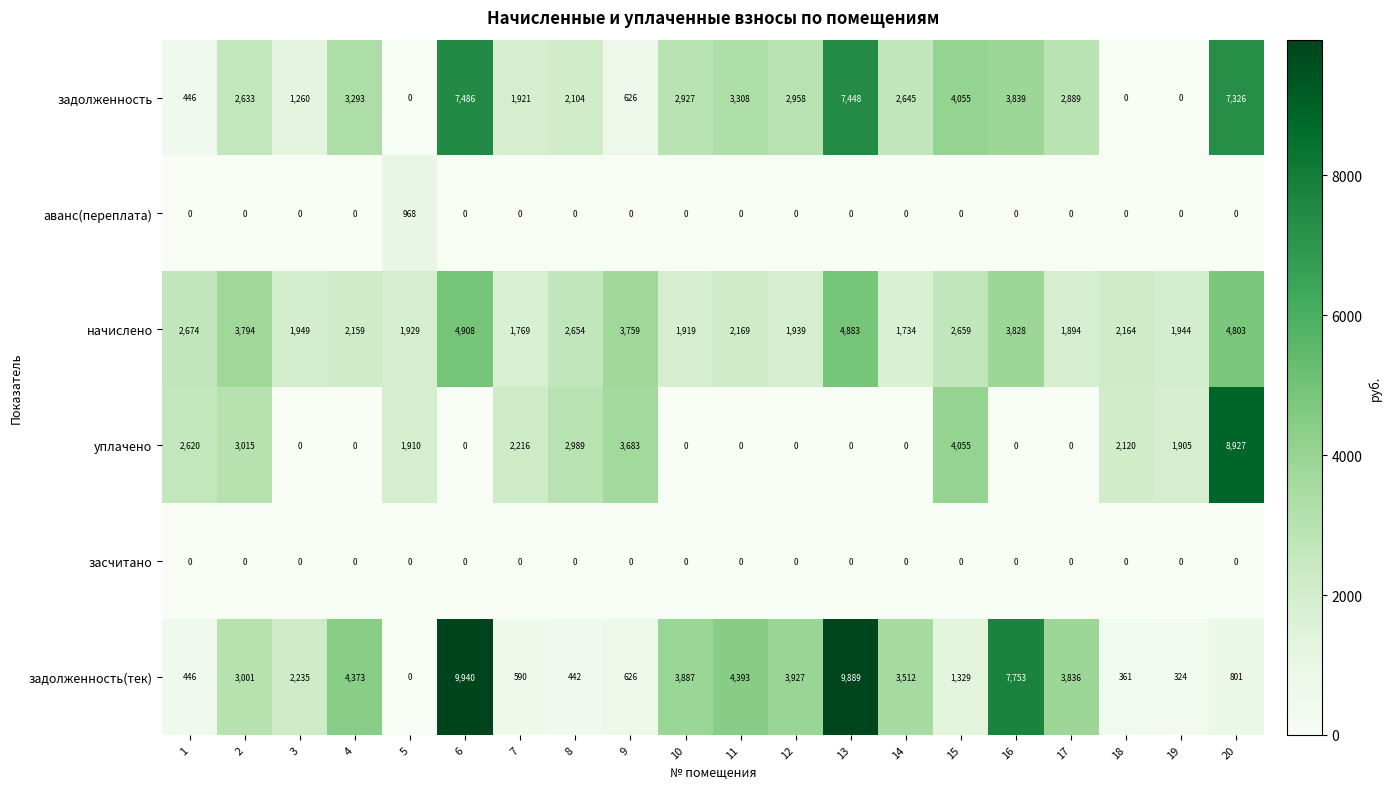

Rank the series by their maximum value, from highest to lowest.

задолженность(тек), уплачено, задолженность, начислено, аванс(переплата), засчитано